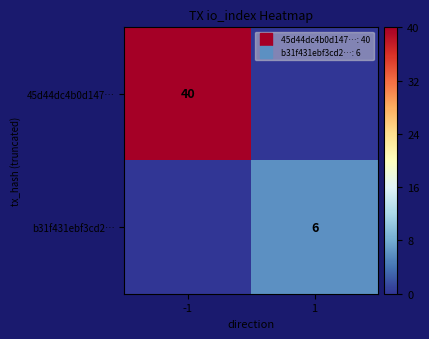

List the labels in order of b31f431ebf3cd2… value, smallest first.

-1, 1